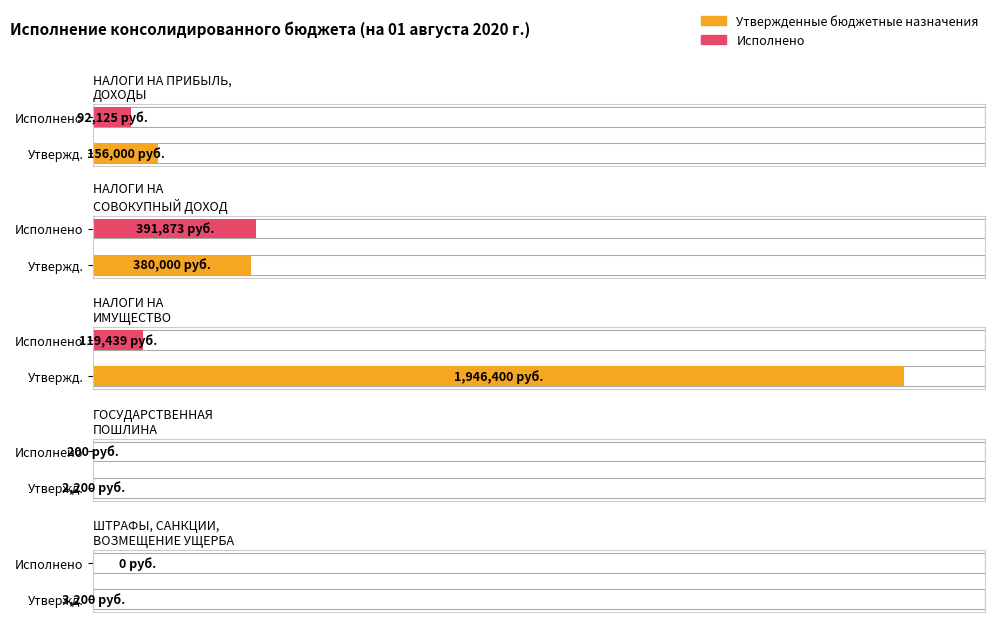

What position from the right is НАЛОГИ НА ПРИБЫЛЬ,
ДОХОДЫ?

5